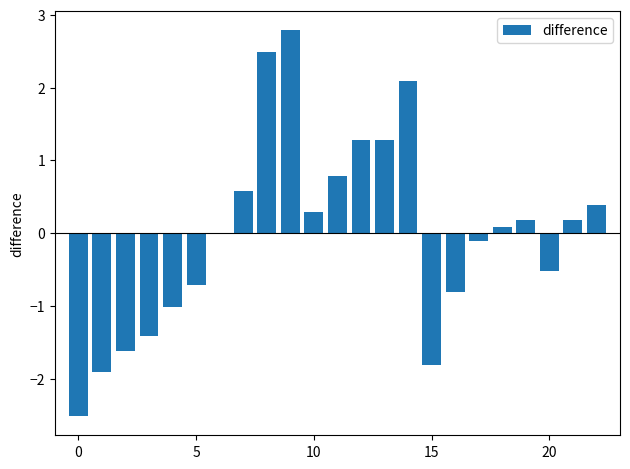

What is the greatest value displayed?

2.8